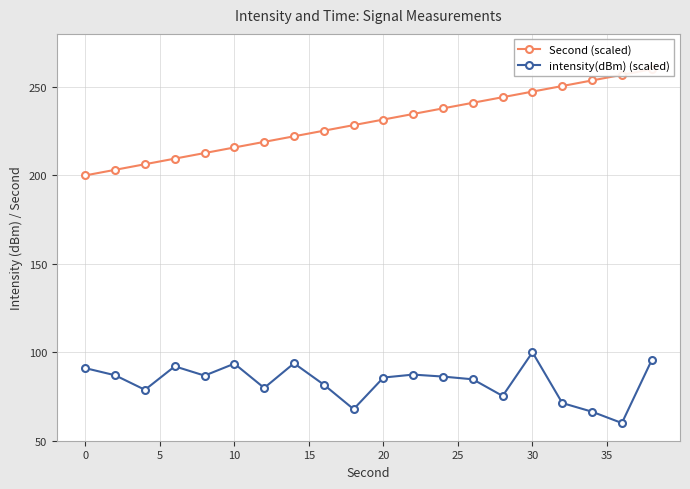

What is the maximum value shown in the chart?

260.0